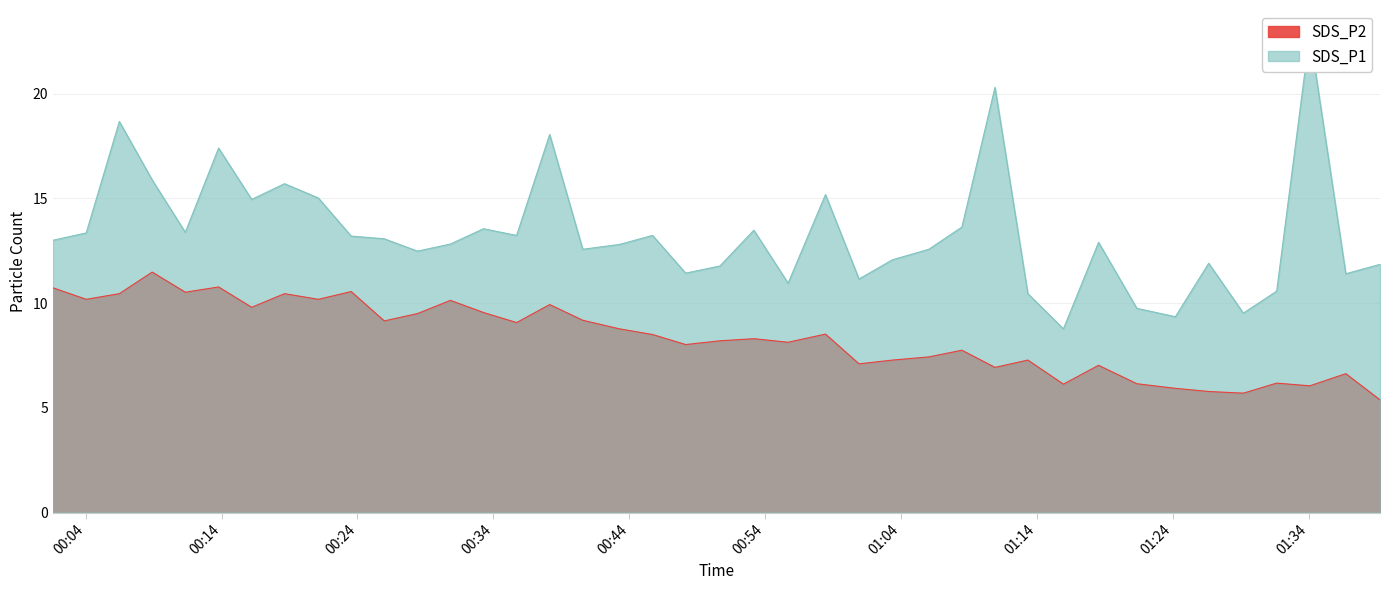

What are all the series names shown in the legend?

SDS_P2, SDS_P1